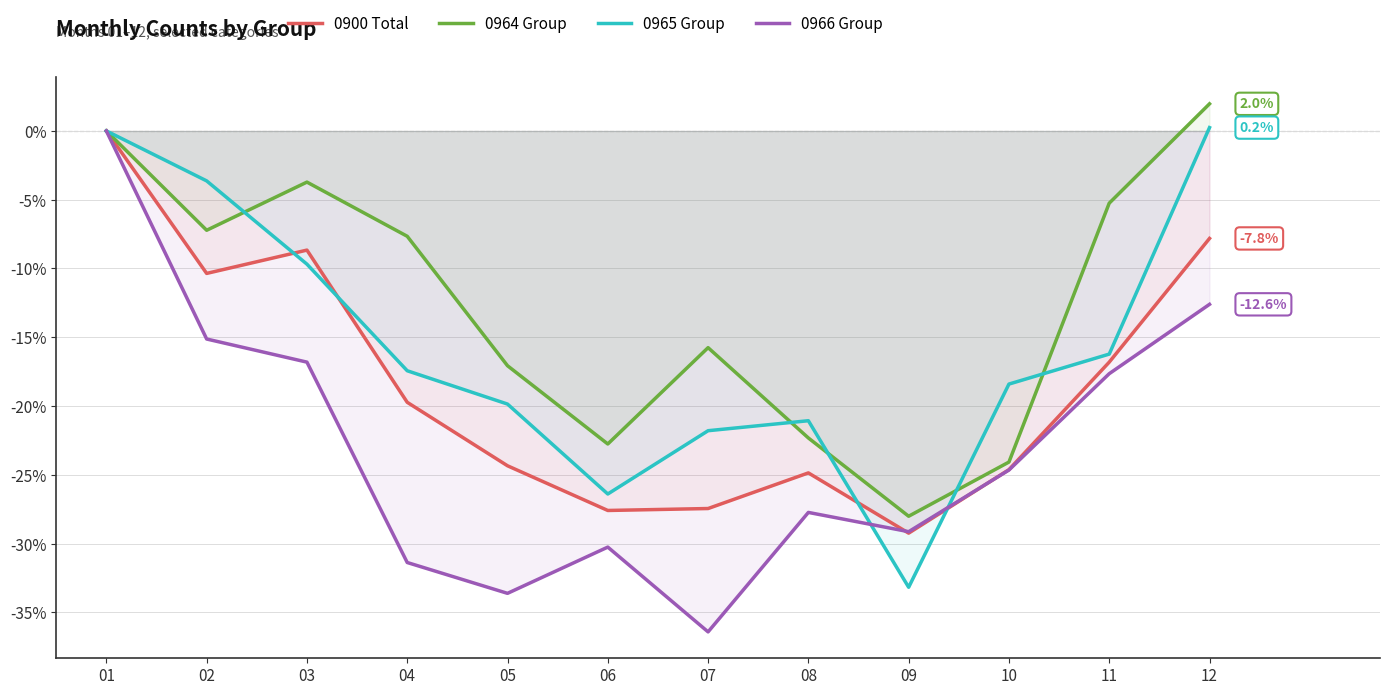

At which category does 0965 Group reach its first local valley?

06